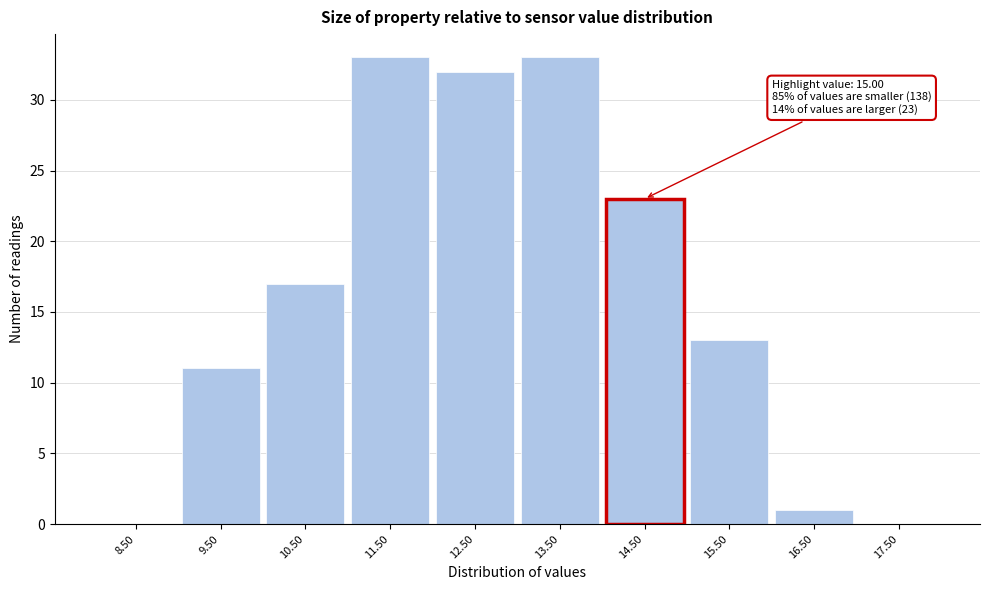

Reading left to right, extract all data points from this chart.

8.50=0	9.50=11	10.50=17	11.50=33	12.50=32	13.50=33	14.50=23	15.50=13	16.50=1	17.50=0